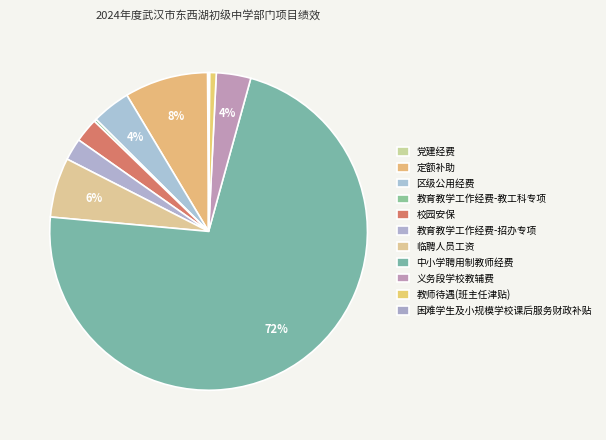

Combined, what portion of the pie is 区级公用经费 and 教育教学工作经费-招办专项?

6.2%